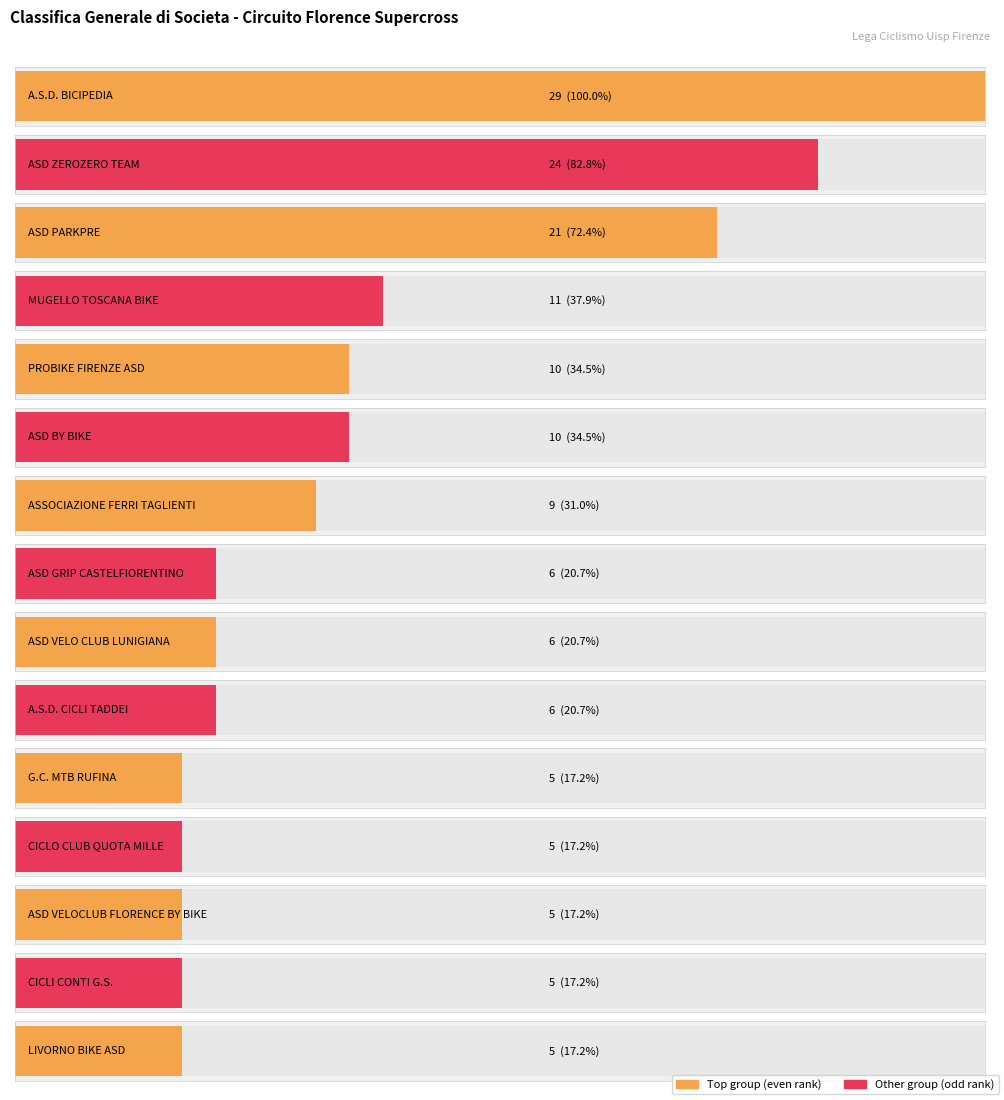

The value at ASD BY BIKE is 17. True or false?

False